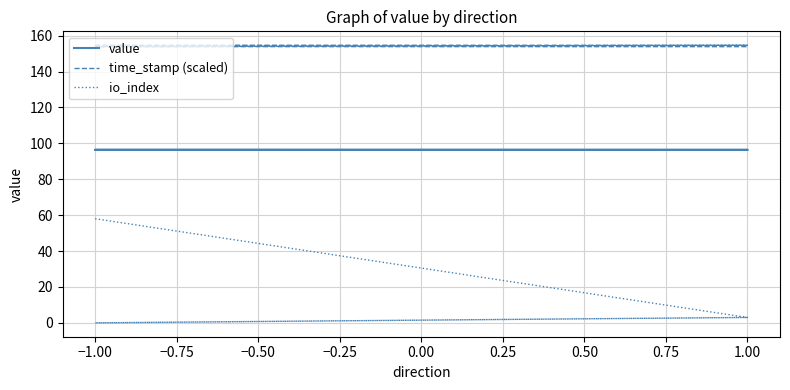

Rank the series at 1.00 from highest to lowest value.

time_stamp (scaled), value, io_index